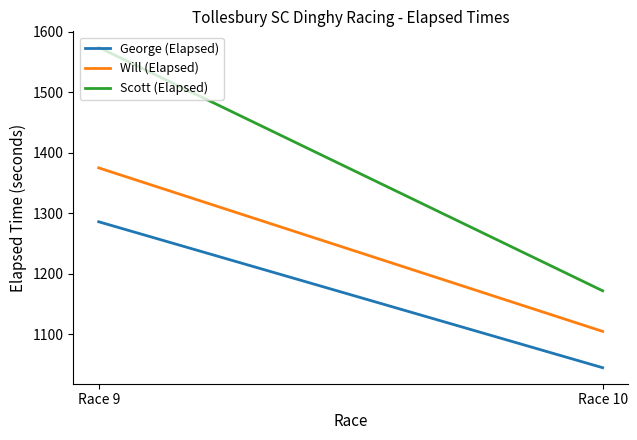

Between Race 10 and Race 9, which is larger?

Race 9